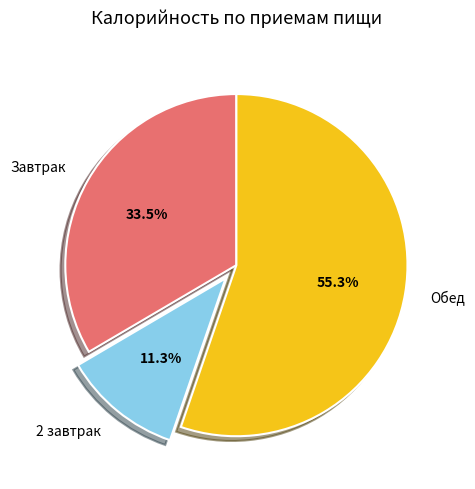

What percentage do 2 завтрак and Обед together represent?

66.5%